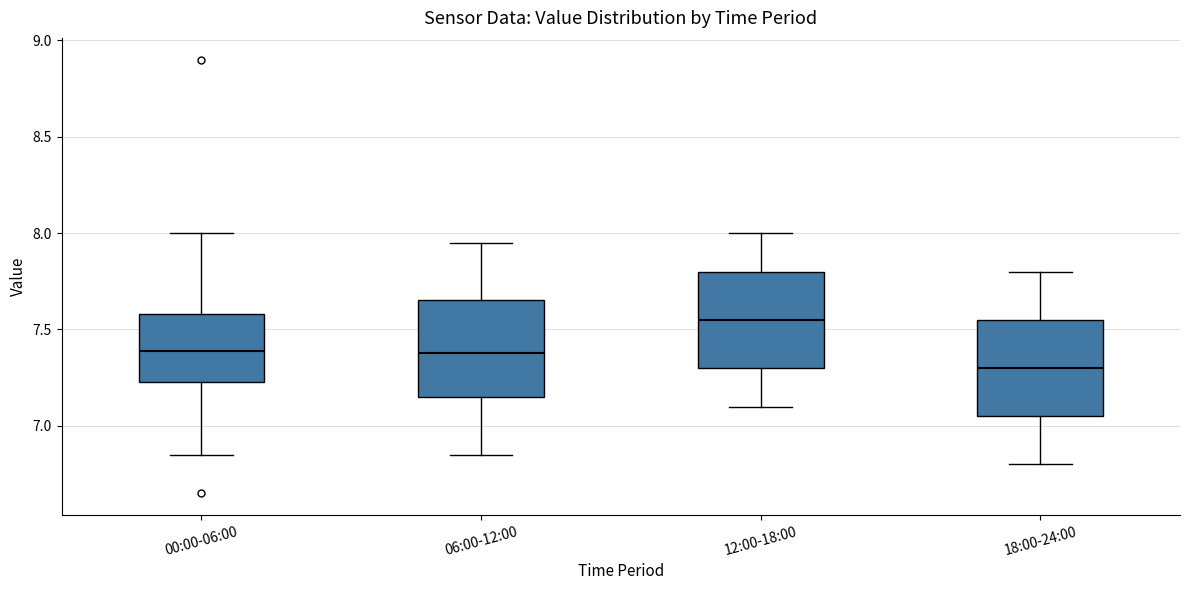

Which box has the lowest median line?

18:00-24:00